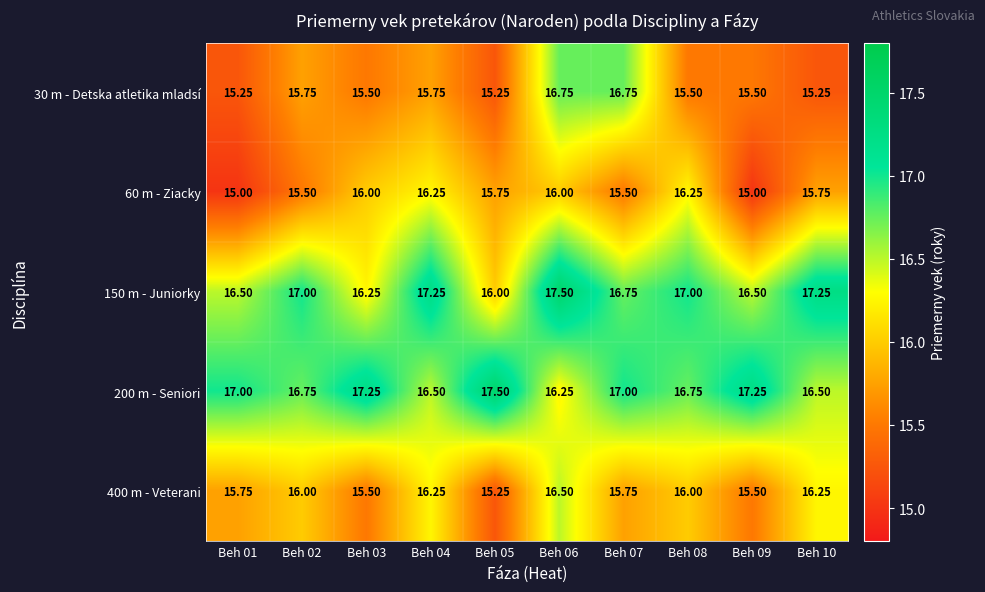

What is the total value across all series at Beh 10?

81.0